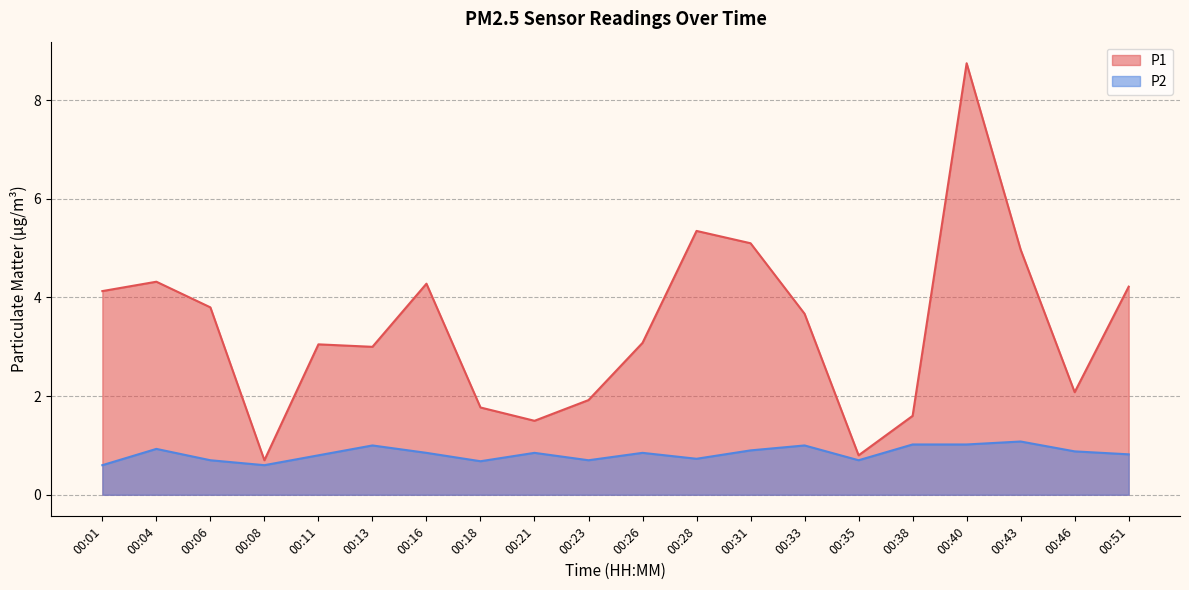

True or false: P2 and P1 intersect in this chart.

False